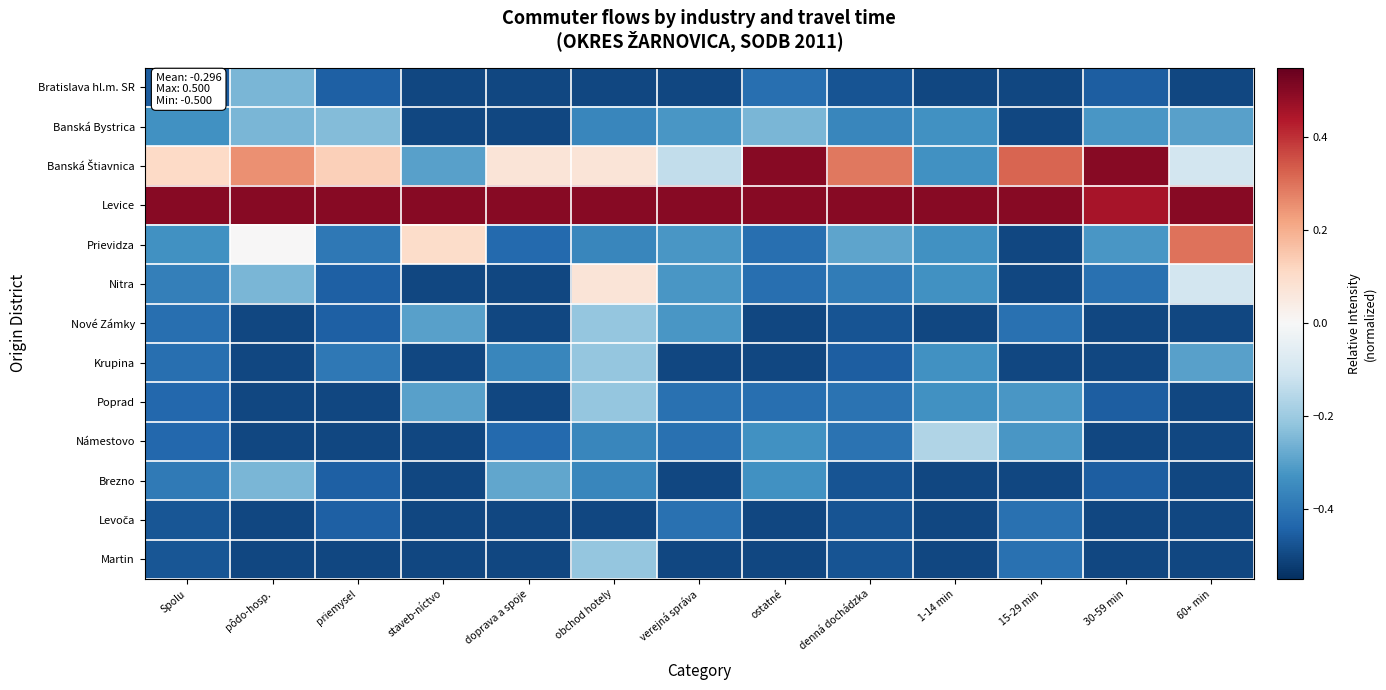

What is the smallest value displayed?

-0.5